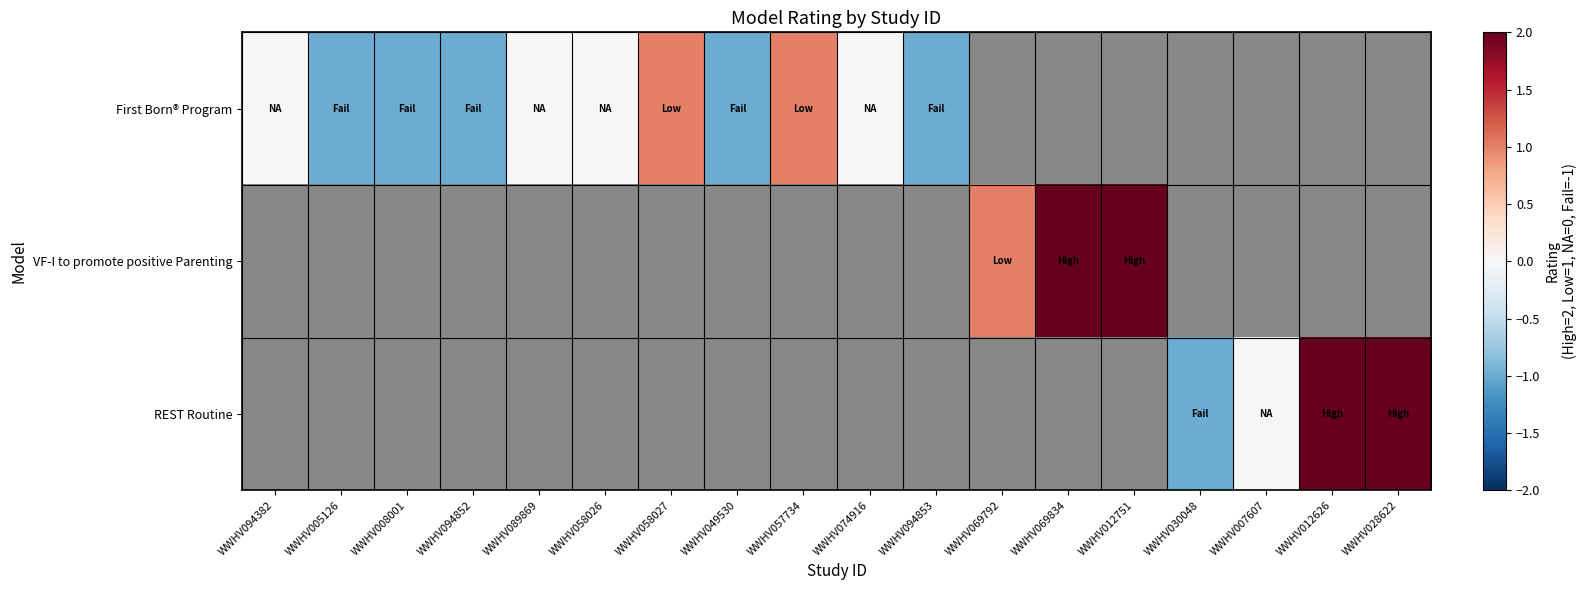

What is the sum of the First Born® Program values at WWHV049530 and WWHV089869?

-1.0